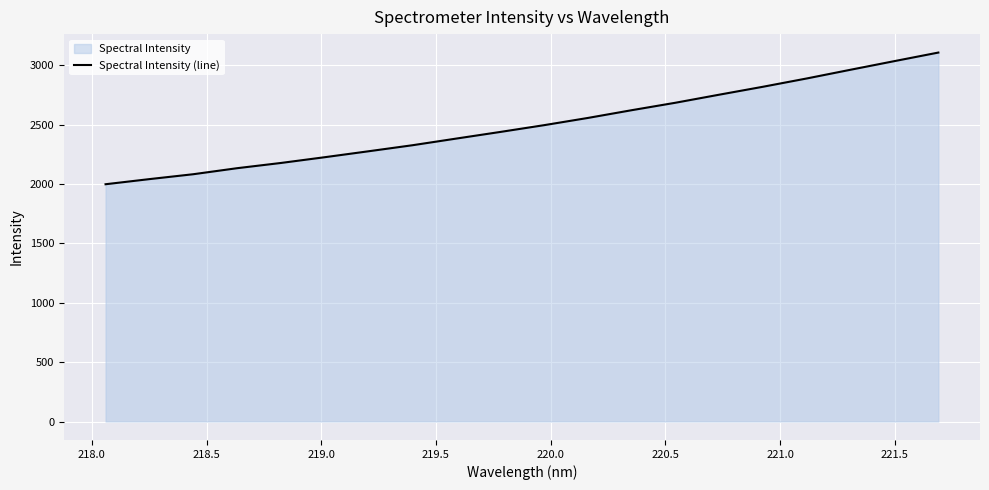

Reading left to right, what are all the values shown in this chart?

1998.0	2041.1	2082.3	2133.1	2177.2	2225.7	2275.8	2326.5	2382.7	2438.2	2495.4	2556.2	2621.5	2684.3	2752.2	2819.1	2889.0	2962.4	3035.0	3106.8